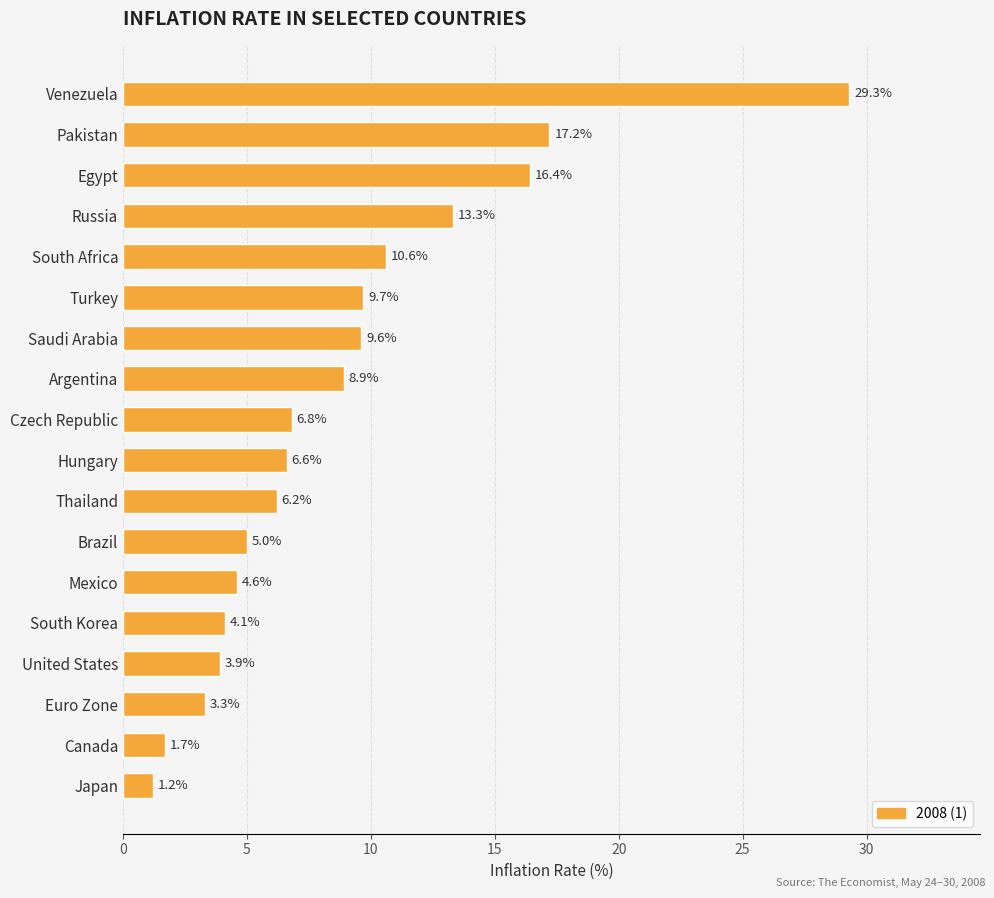

Reading top to bottom, transcribe all the data shown in this chart.

Venezuela=29.3	Pakistan=17.2	Egypt=16.4	Russia=13.3	South Africa=10.6	Turkey=9.7	Saudi Arabia=9.6	Argentina=8.9	Czech Republic=6.8	Hungary=6.6	Thailand=6.2	Brazil=5.0	Mexico=4.6	South Korea=4.1	United States=3.9	Euro Zone=3.3	Canada=1.7	Japan=1.2